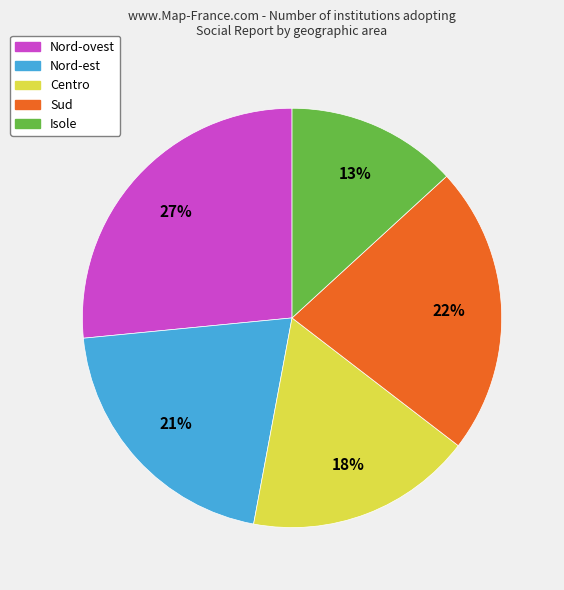

Does Centro represent more than half of the total?

No